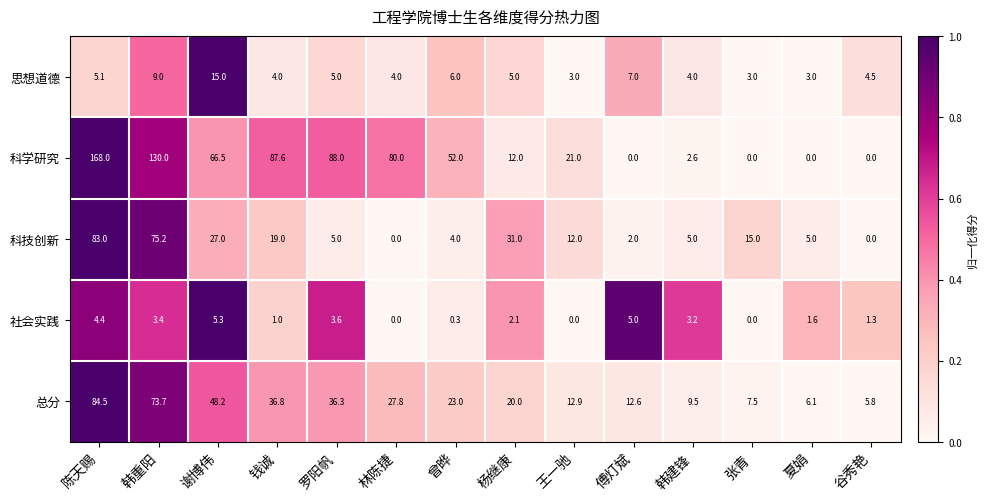

List the series in order of their peak value, lowest first.

社会实践, 思想道德, 科技创新, 总分, 科学研究